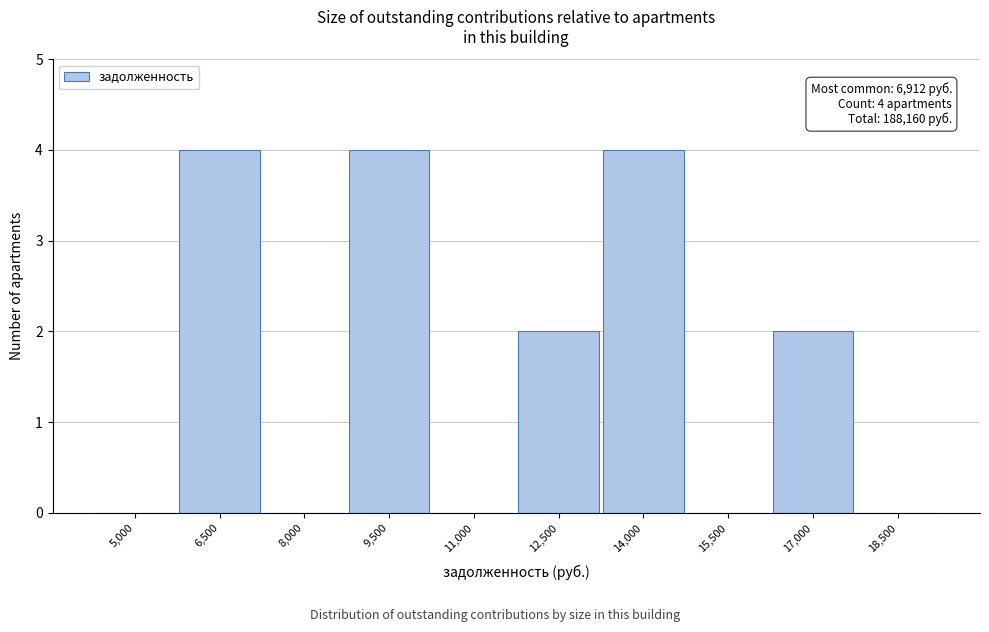

Reading left to right, what are all the values shown in this chart?

5,000=0	6,500=4	8,000=0	9,500=4	11,000=0	12,500=2	14,000=4	15,500=0	17,000=2	18,500=0